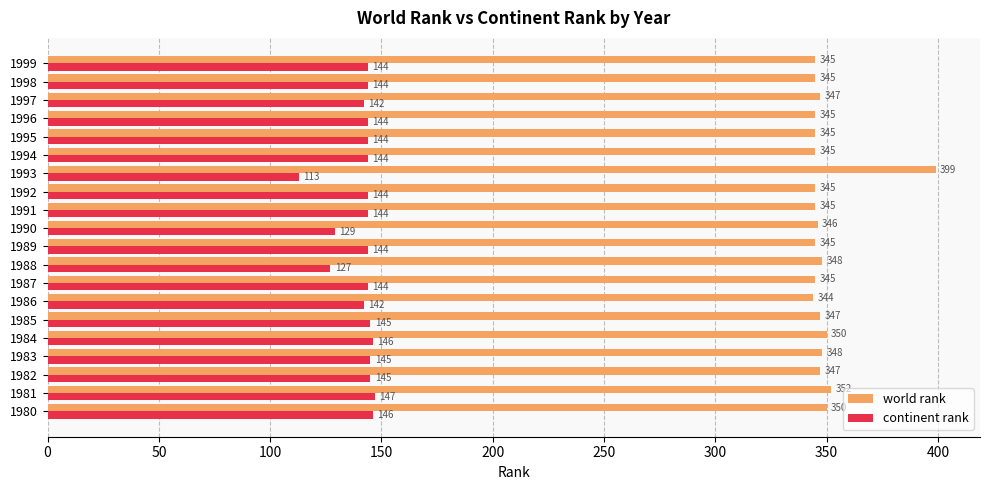

Count the number of data series in this chart.

2